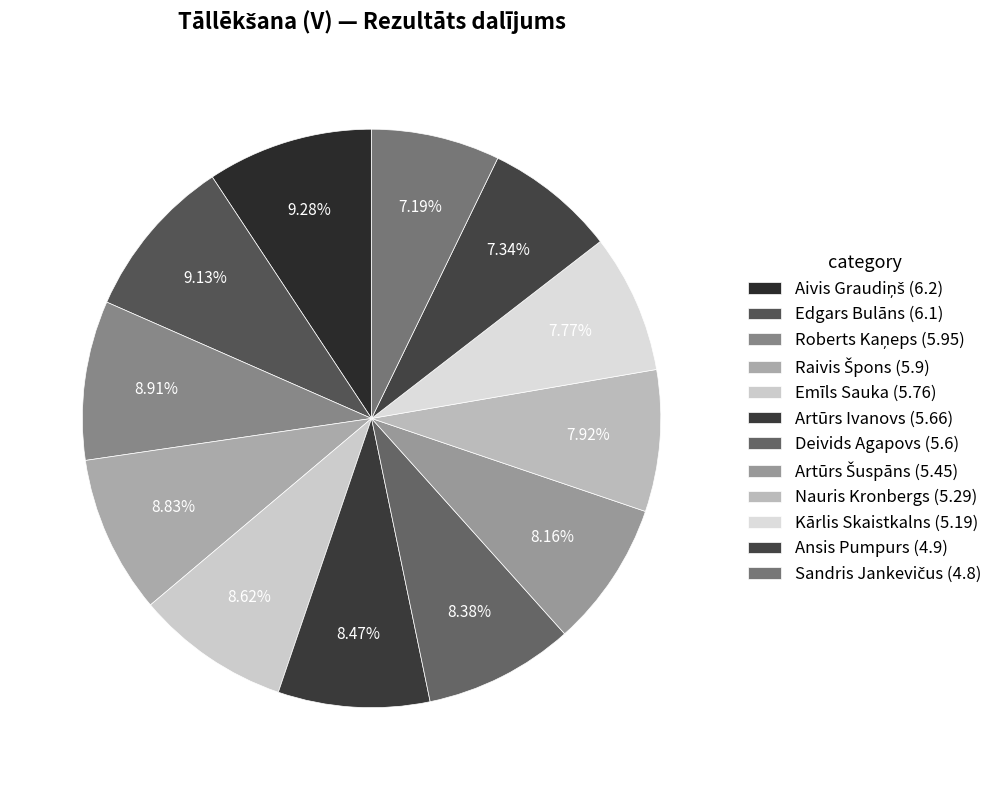

Combined, what portion of the pie is Kārlis Skaistkalns (5.19) and Raivis Špons (5.9)?

16.6%